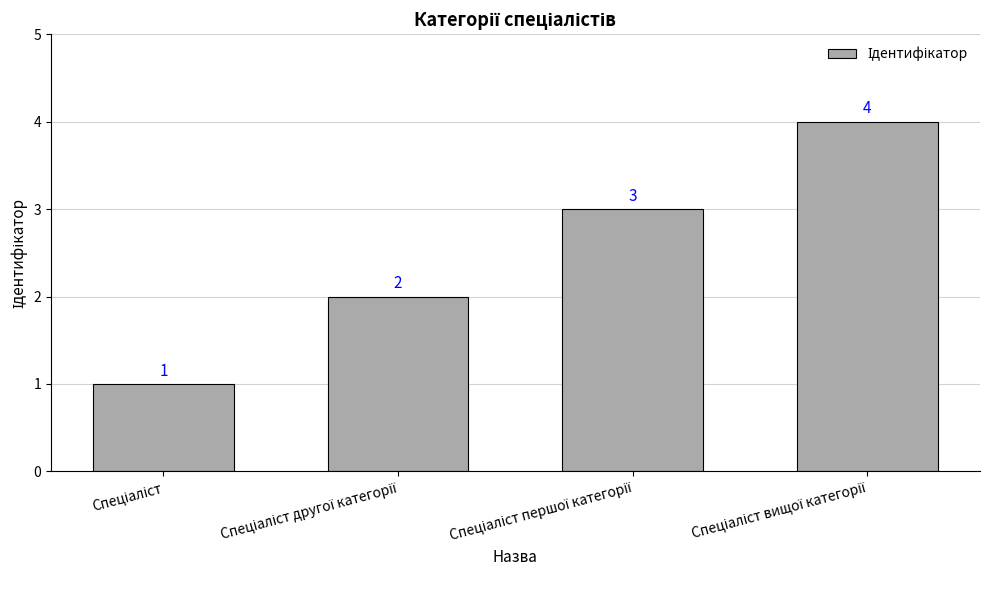

What is the value of the 1st bar from the left?

1